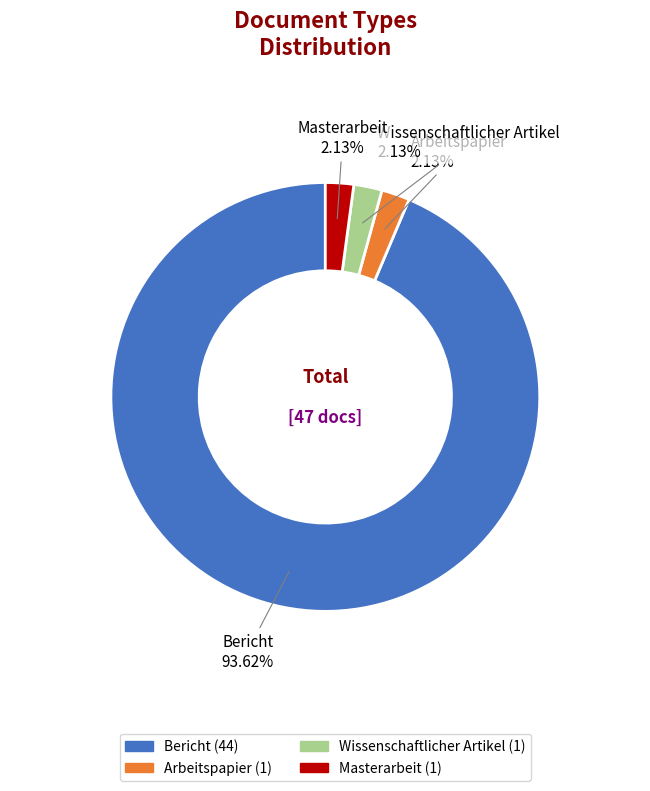

Which category accounts for the majority?

Bericht